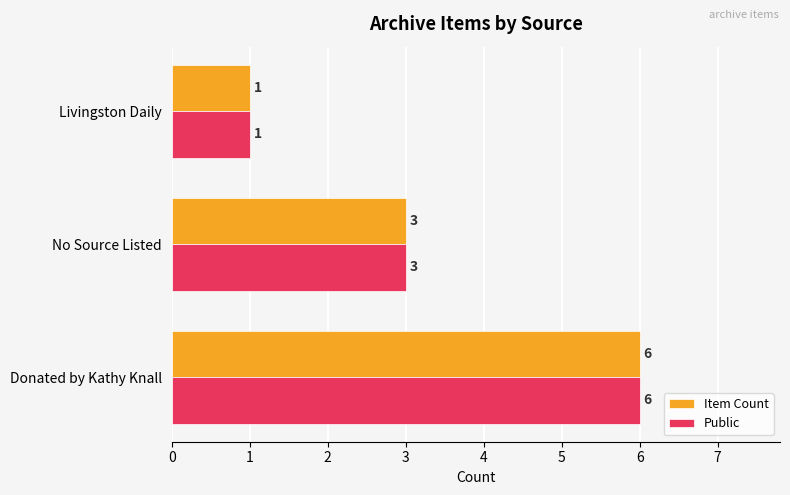

Rank the categories by Item Count value from highest to lowest.

Donated by Kathy Knall, No Source Listed, Livingston Daily